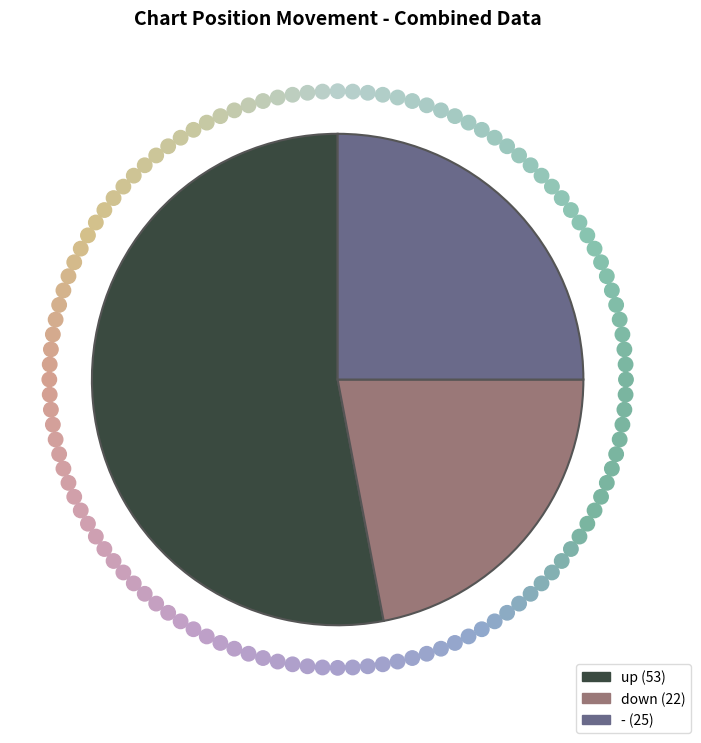

Which slice is the largest?

up